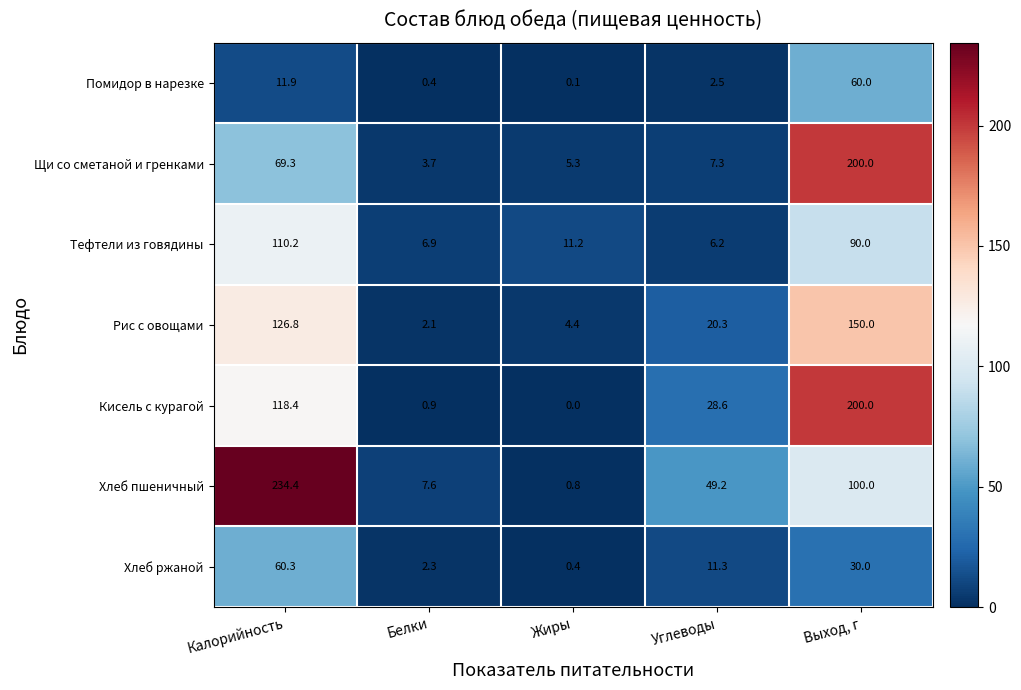

What is the sum of all Тефтели из говядины values?

224.5